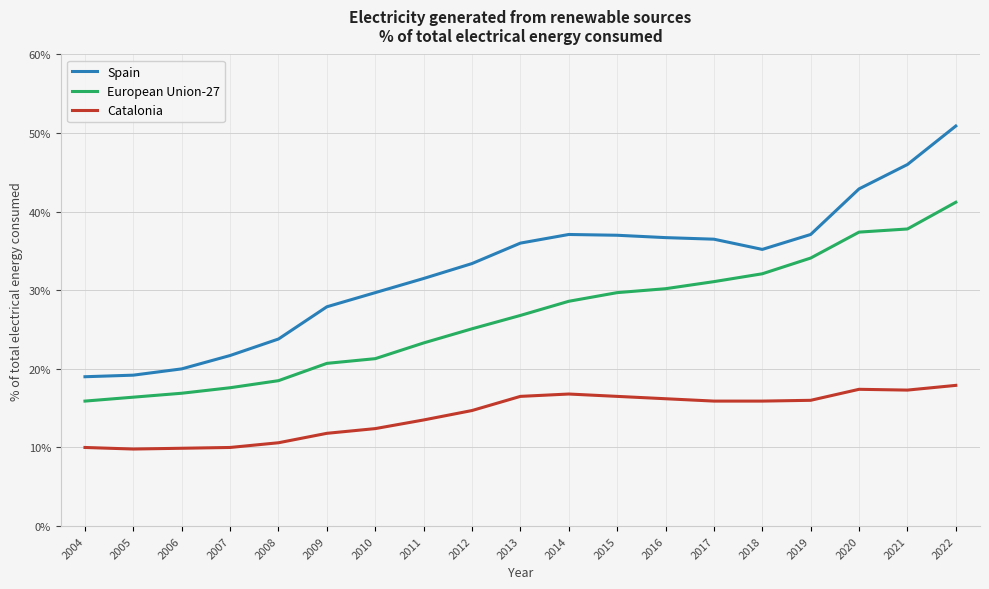

Read the Spain value at 2004.

19.0